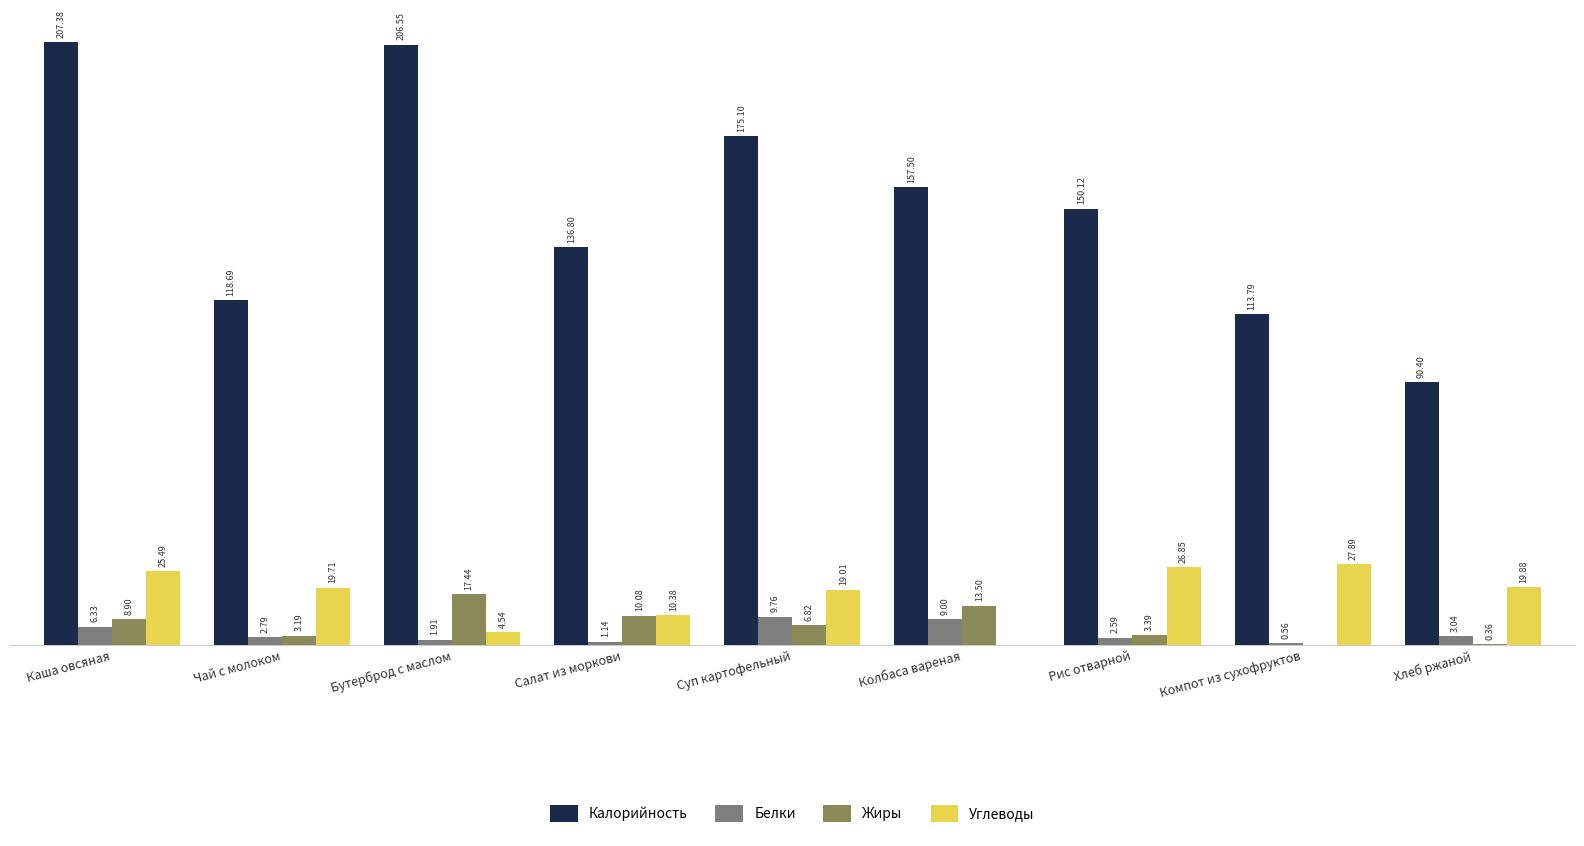

Which series changed the most between Суп картофельный and Компот из сухофруктов?

Калорийность